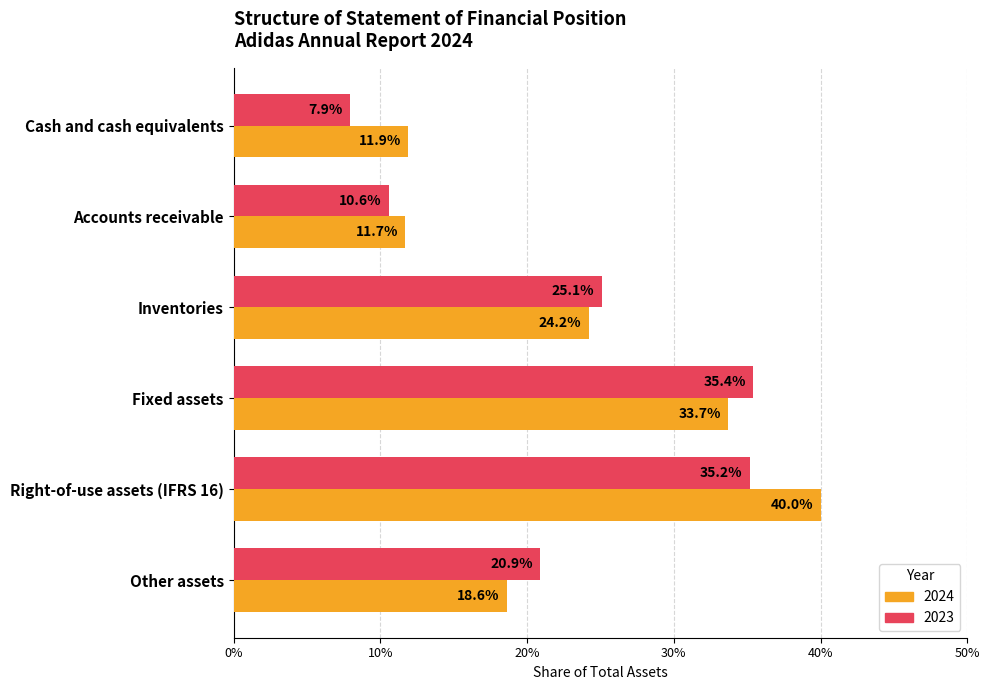

Which series changed the most between Cash and cash equivalents and Accounts receivable?

2023